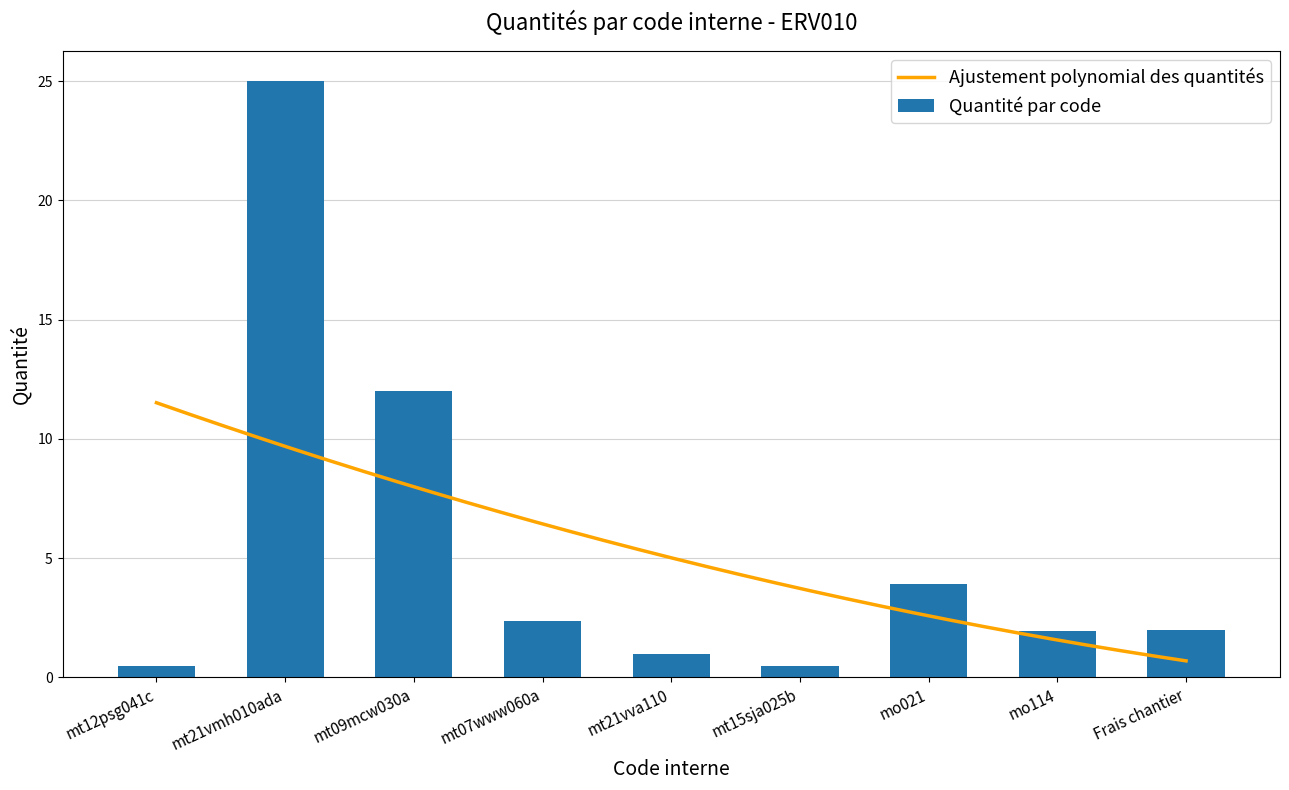

At which label does the data first exceed 2?

mt21vmh010ada